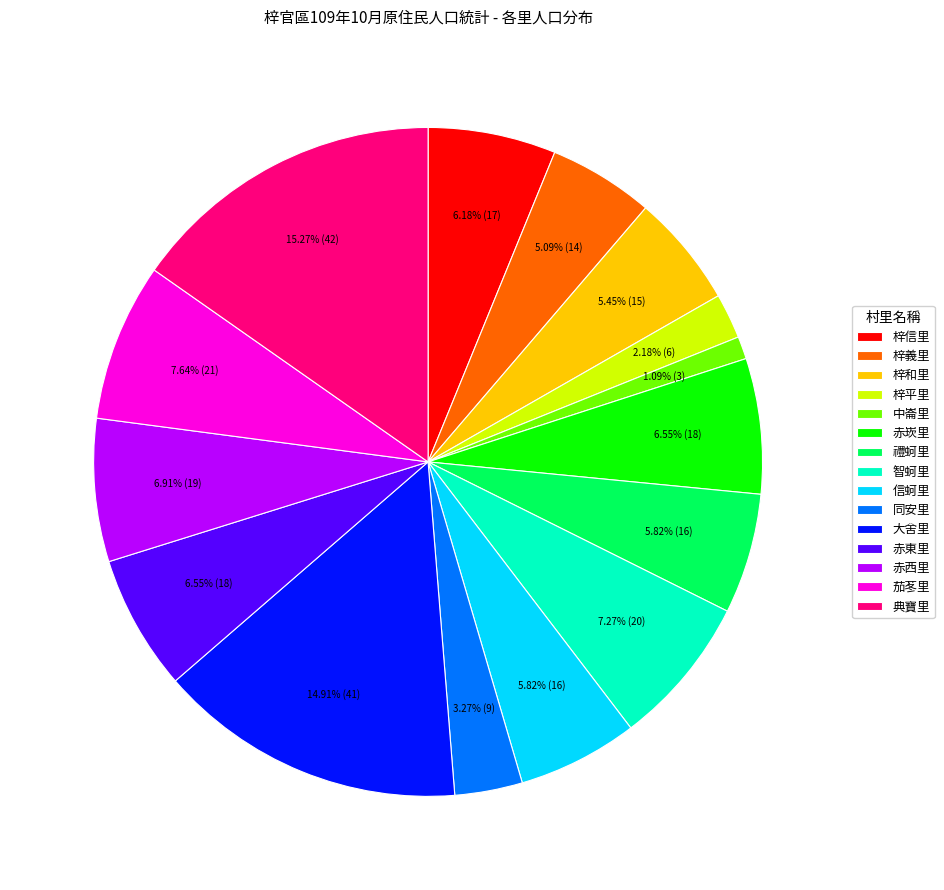

What portion of the pie excludes 茄苳里?

92.4%